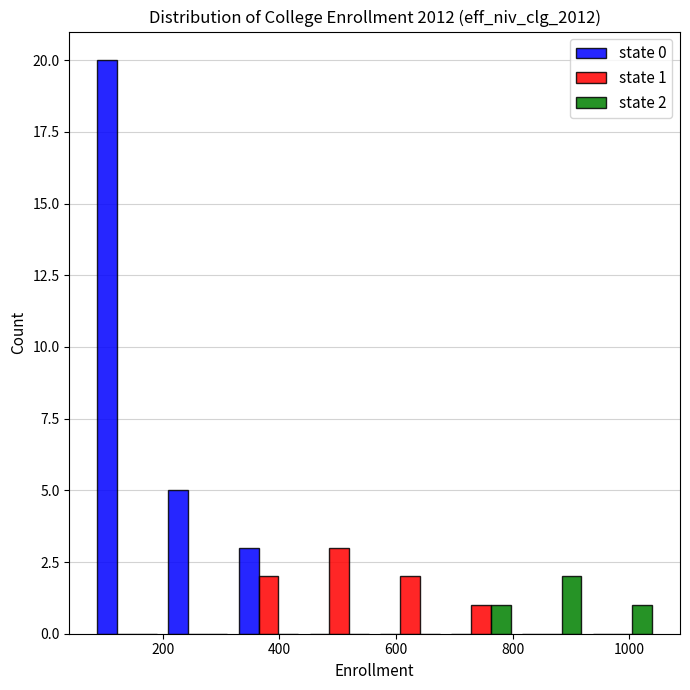

In the state 0 series, which range on the x-axis has the tallest bar?

80 to 200